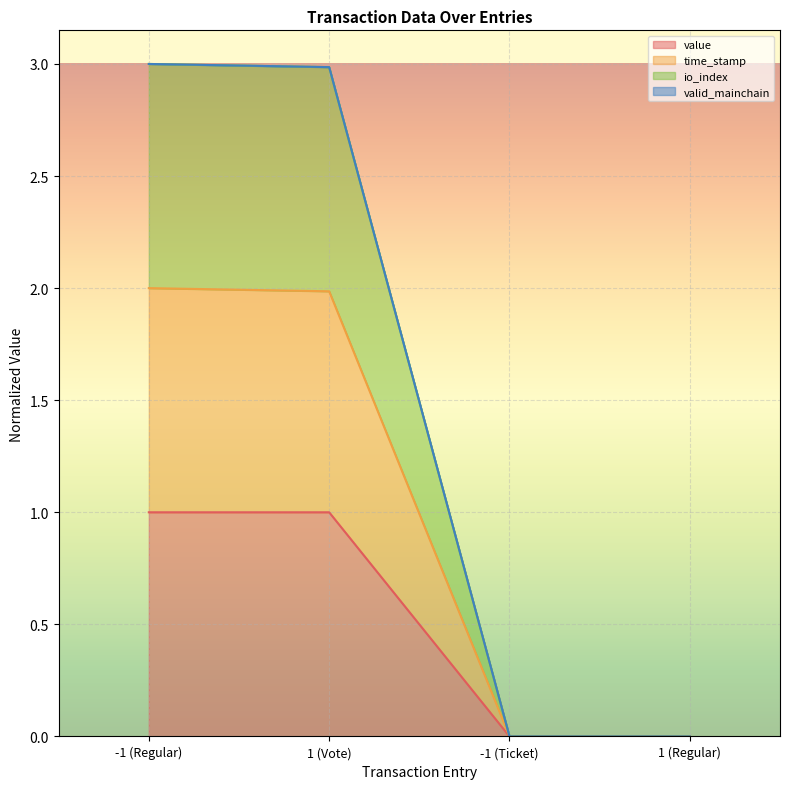

True or false: io_index and time_stamp intersect in this chart.

False